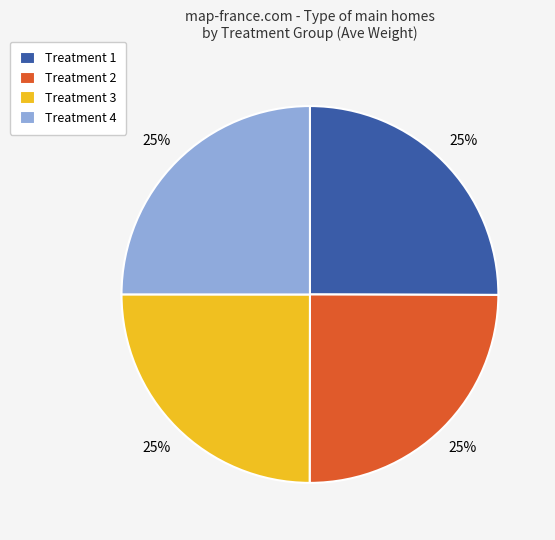

What is the ratio of the value at Treatment 2 to the value at Treatment 3?

1.0